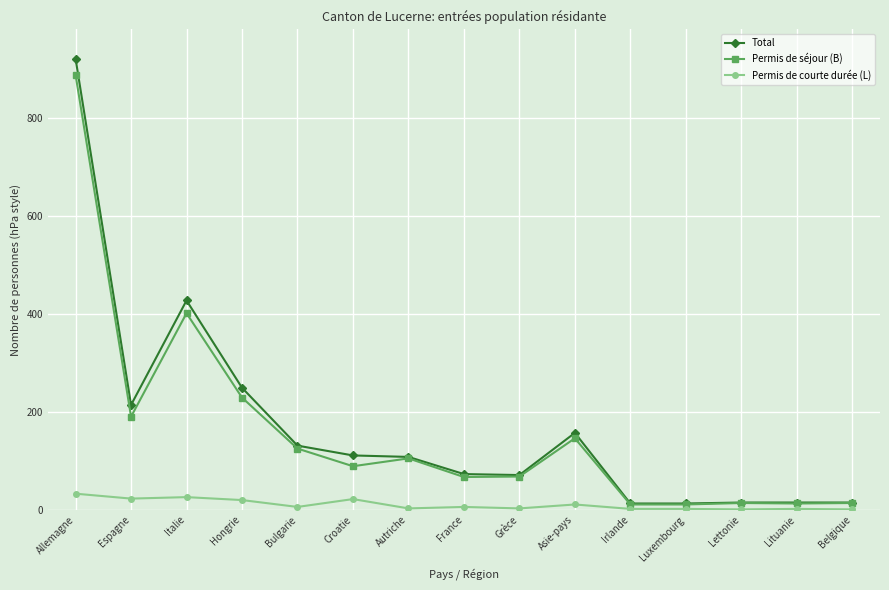

At which category does the chart reach its peak across all series?

Allemagne